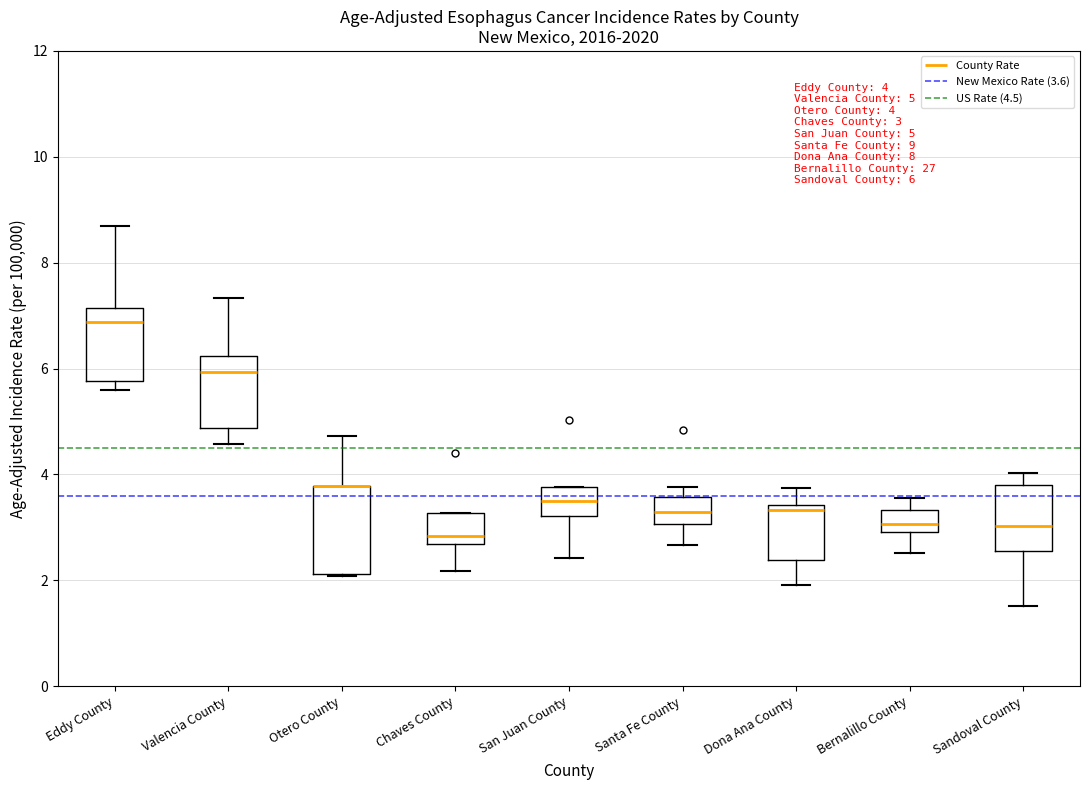

Which box is the tallest, from its lower edge to its upper edge?

Otero County